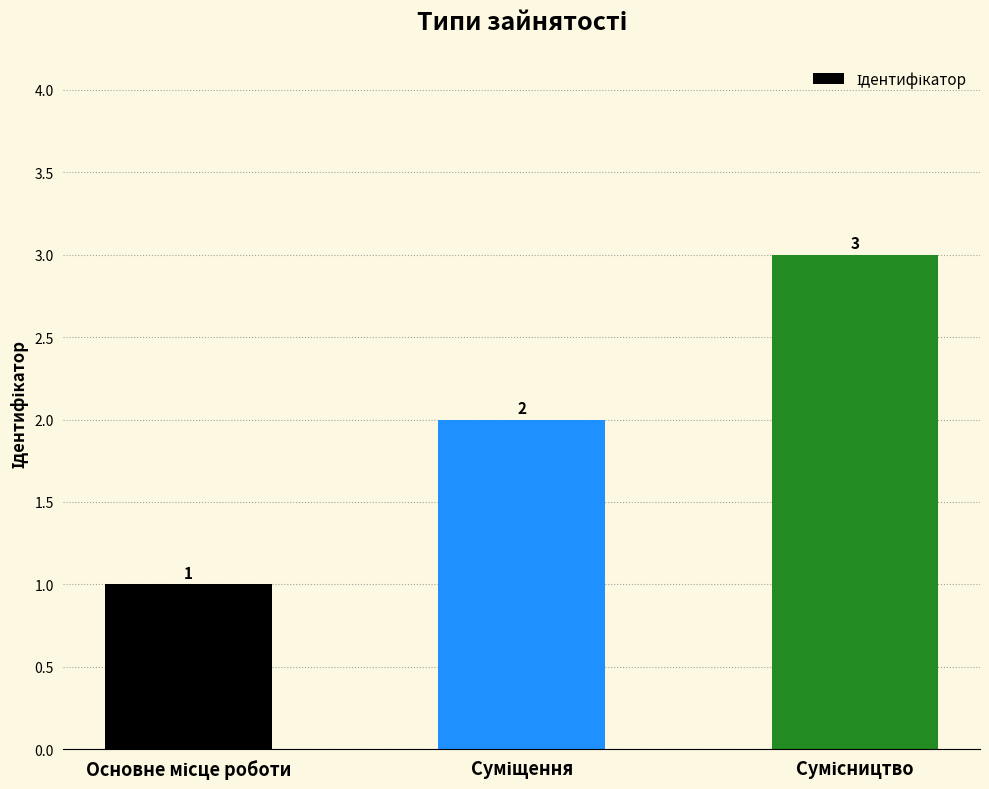

What is the maximum value shown in the chart?

3